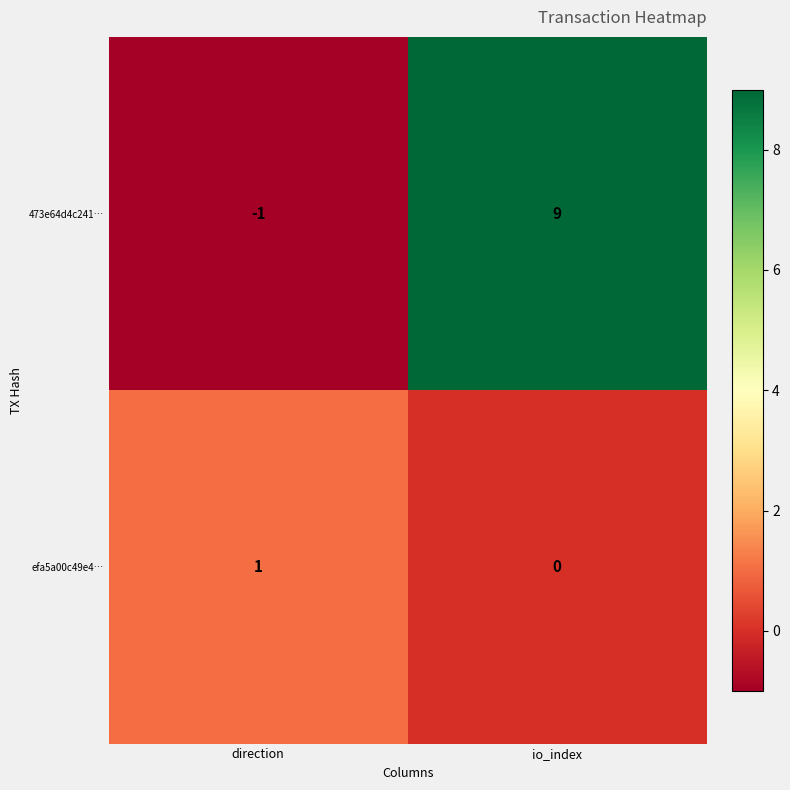

What is the spread (max minus min) of values at io_index?

9